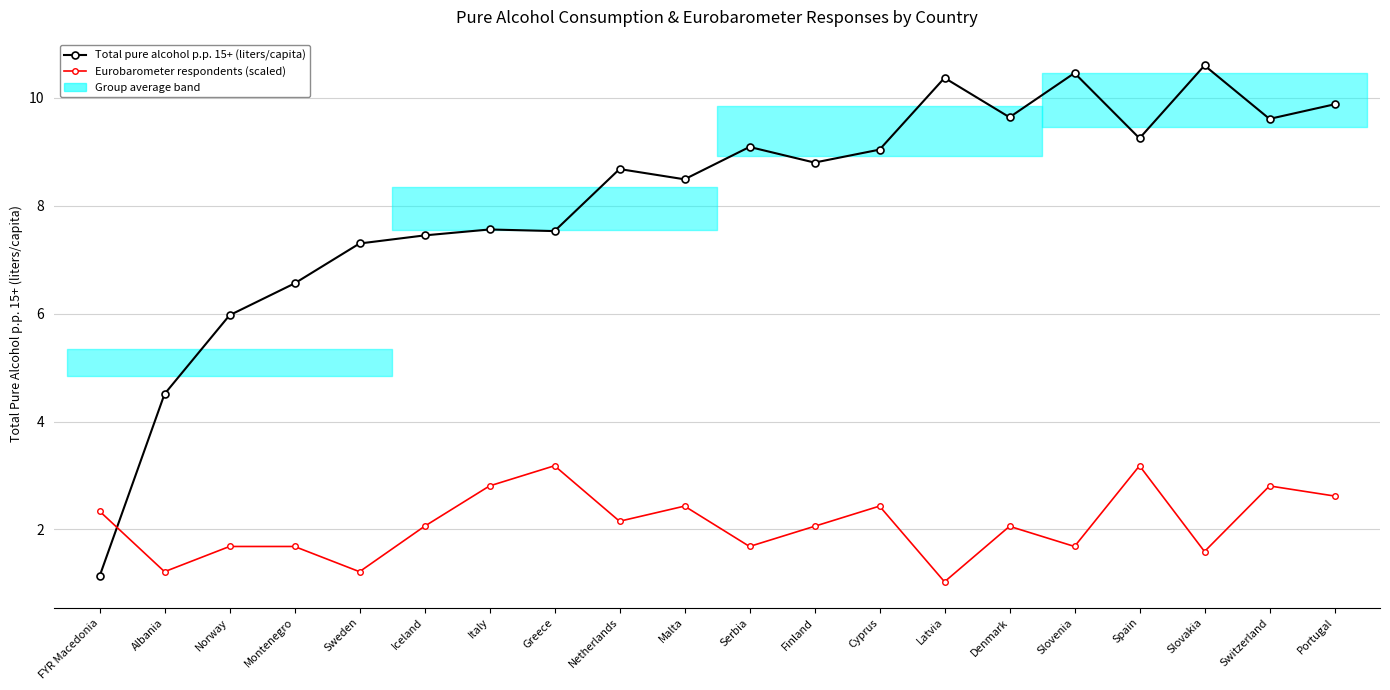

What is the minimum value shown in the chart?

1.0